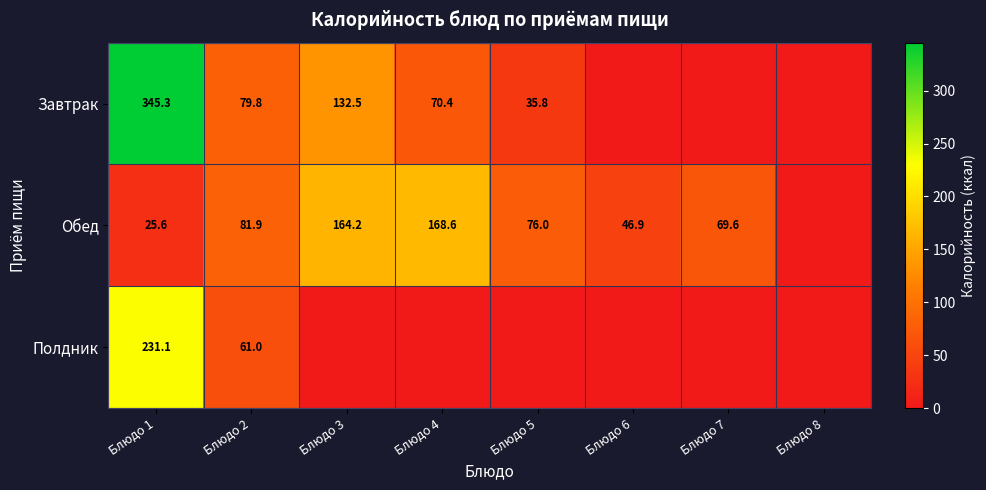

Is the value of Завтрак at Блюдо 4 greater than the value of Обед at Блюдо 1?

Yes